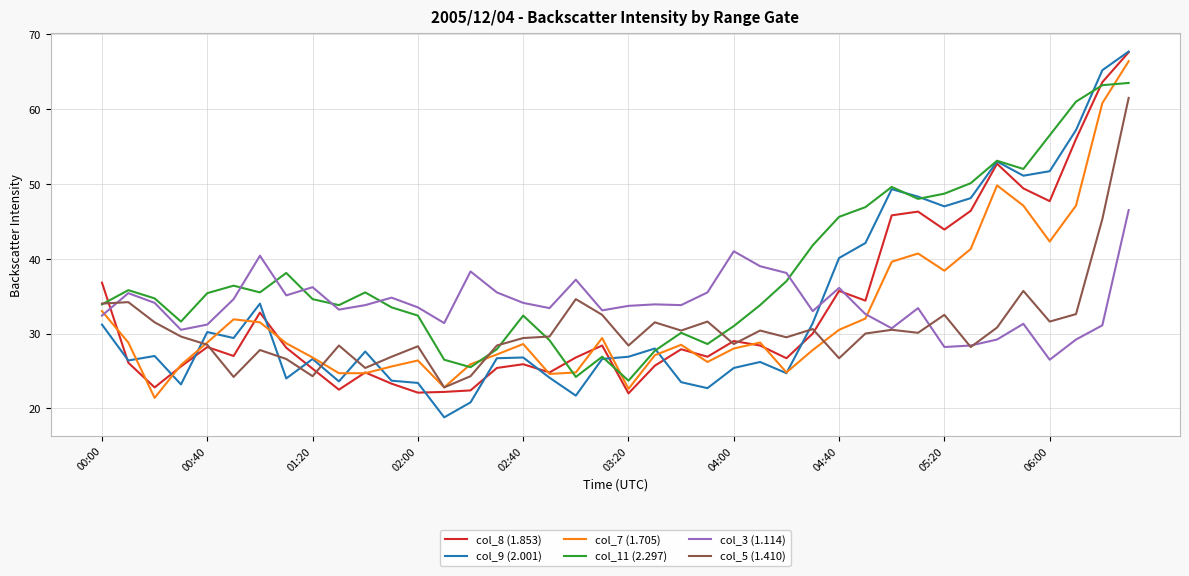

What is the greatest value displayed?

67.7